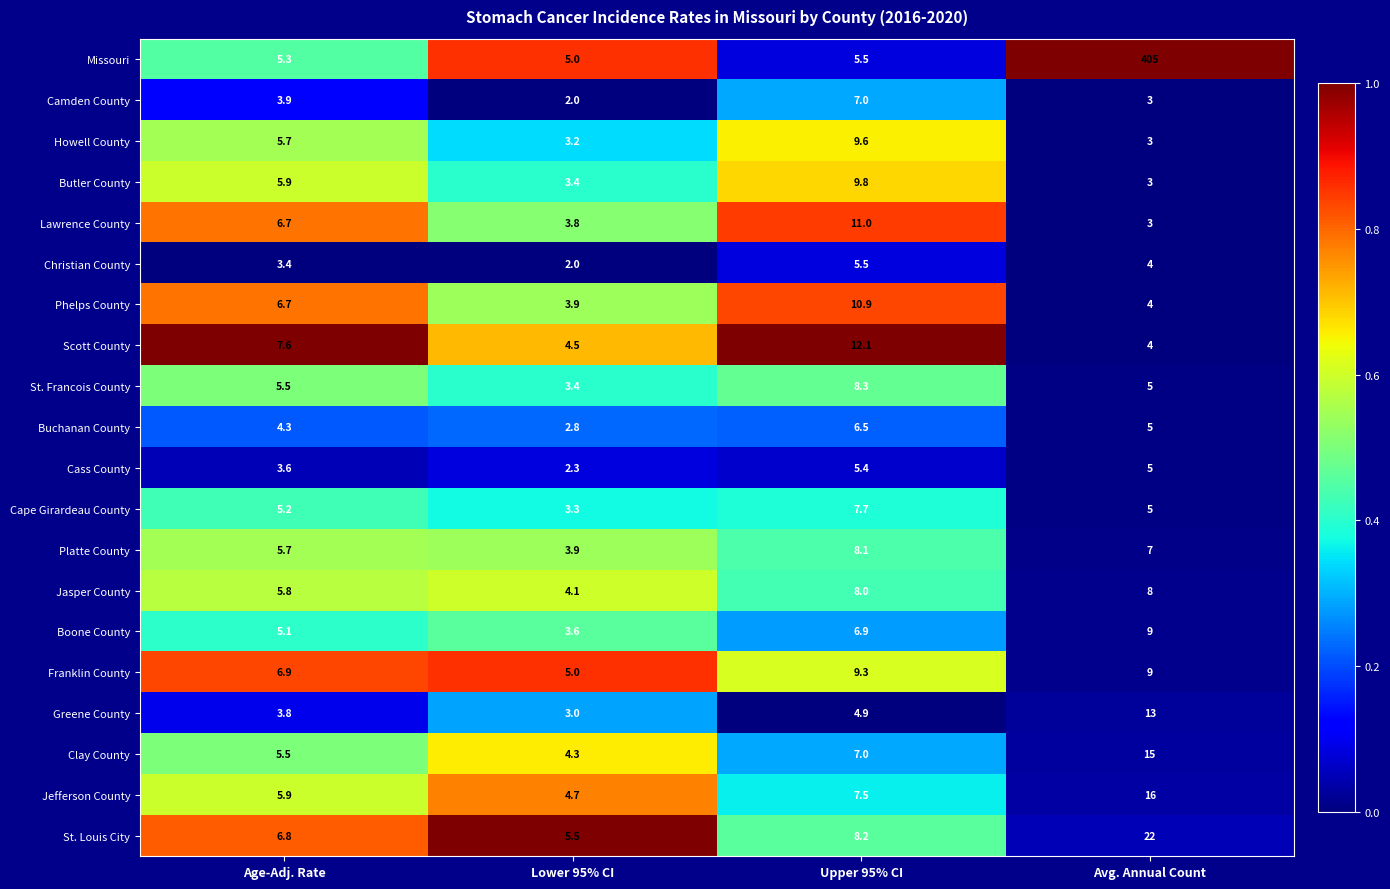

List the series in order of their peak value, highest first.

Missouri, St. Louis City, Jefferson County, Clay County, Greene County, Scott County, Lawrence County, Phelps County, Butler County, Howell County, Franklin County, Boone County, St. Francois County, Platte County, Jasper County, Cape Girardeau County, Camden County, Buchanan County, Christian County, Cass County